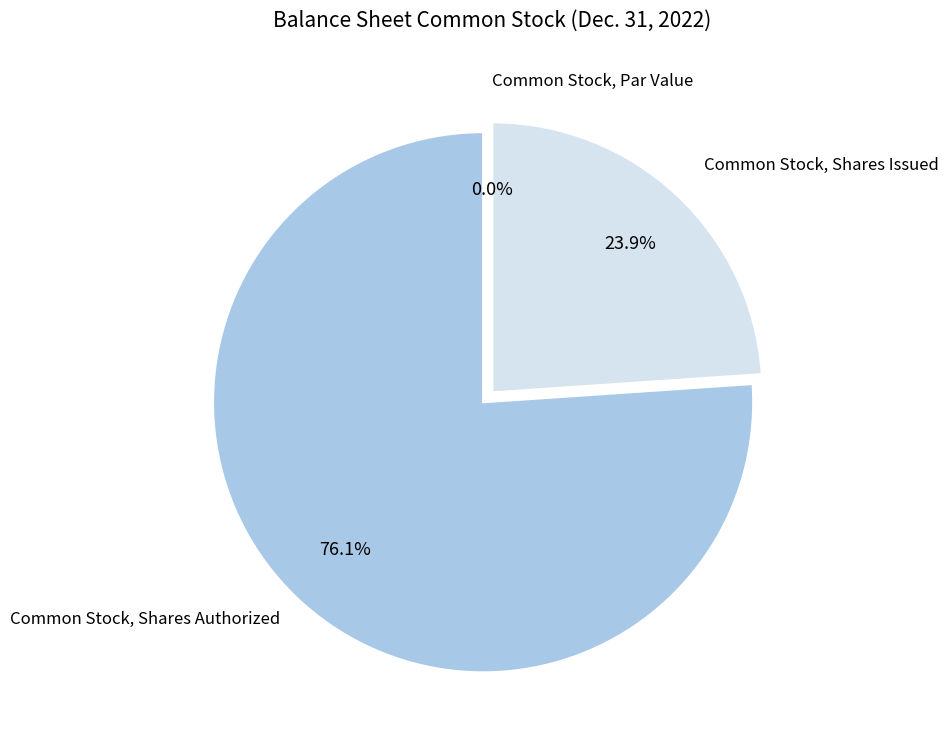

What is the change in value from Common Stock, Shares Authorized to Common Stock, Shares Issued?

-3917000.0